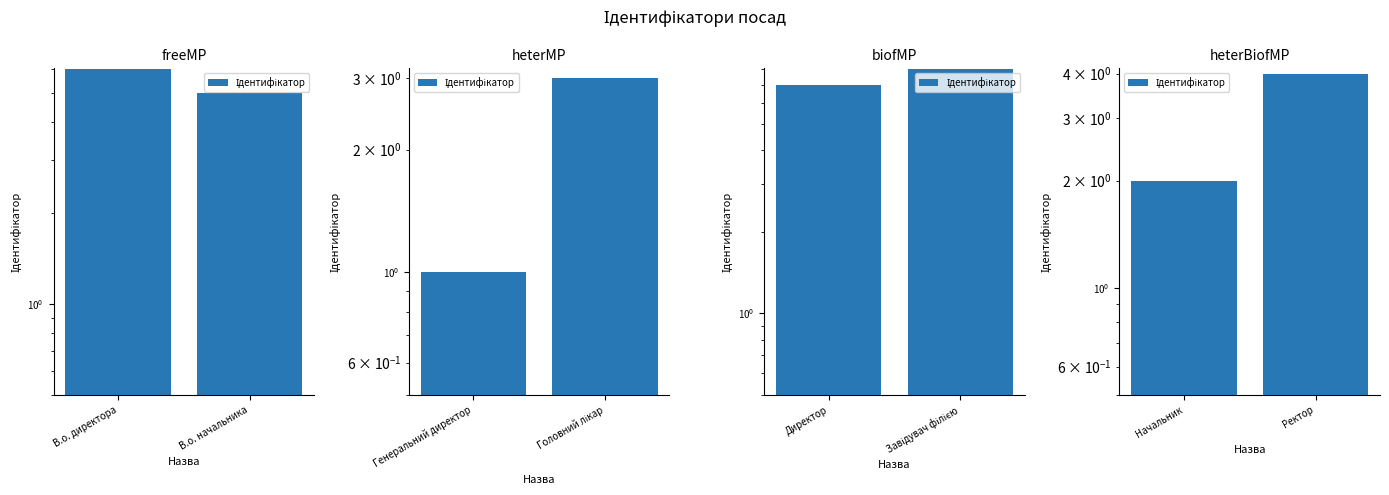

Are the bars grouped side by side (vs. stacked)?

No